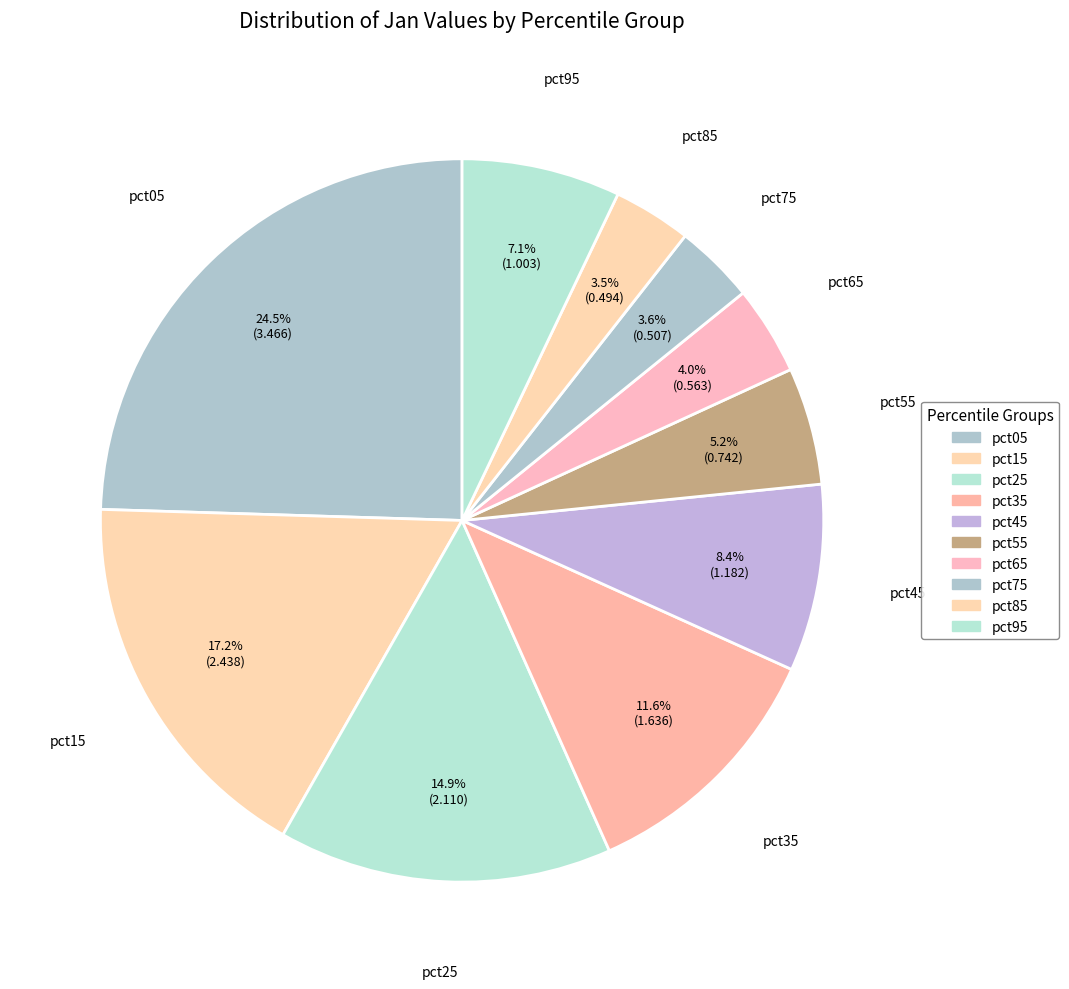

What is the smallest slice in the pie chart?

pct85